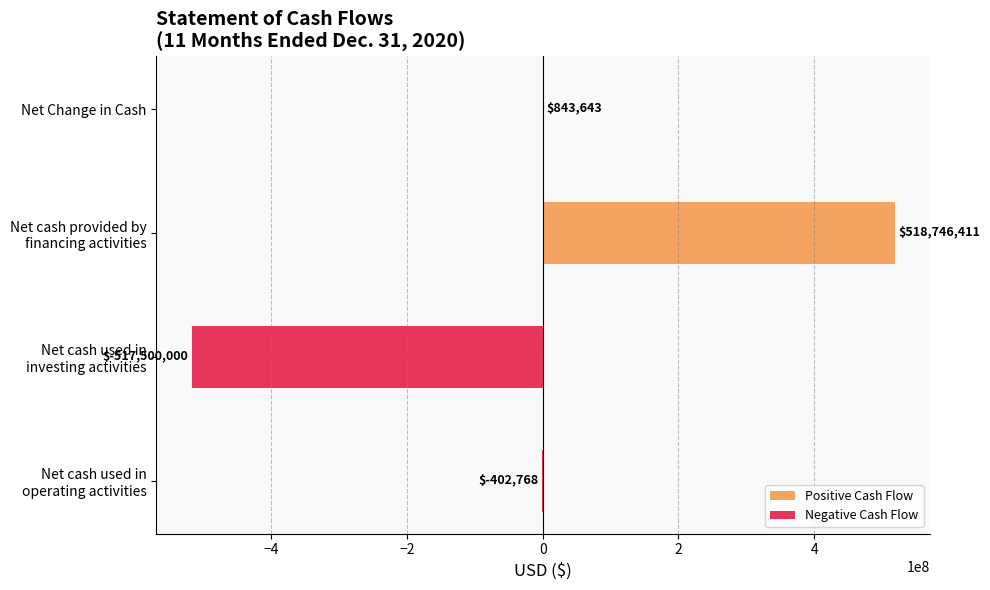

At which label is the value closest to 623205?

Net Change in Cash